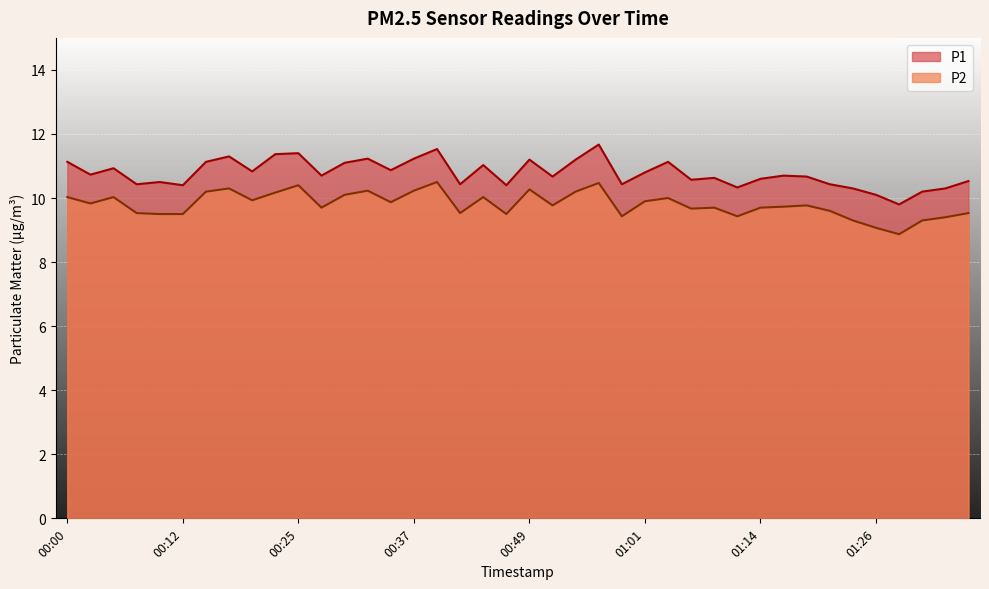

At which category is the sum across all series the highest?

00:57